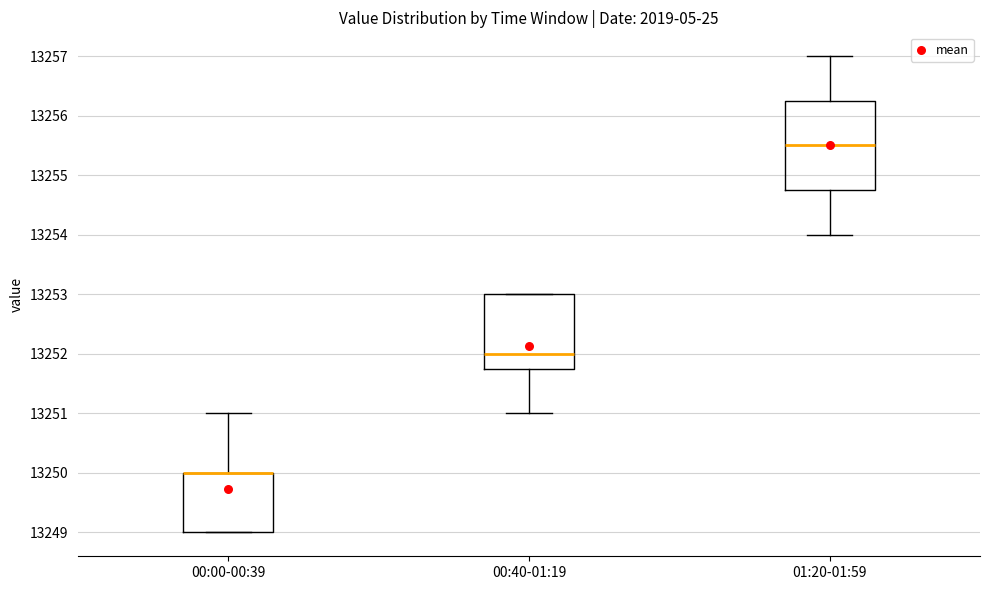

Reading left to right, transcribe this box plot: for each box, give where its median line is, the range the box spans, and where its two whiskers end, as read against the y-axis. The values are not printed on the chart, so give them approximately, as read against the axis.

00:00-00:39: median 13250.0 (drawn on the box's upper edge), box 13249.0 to 13250.0, whiskers 13249.0 to 13251.0
00:40-01:19: median 13252.0, box 13251.8 to 13253.0, whiskers 13251.0 to 13253.0
01:20-01:59: median 13255.5, box 13254.8 to 13256.3, whiskers 13254.0 to 13257.0